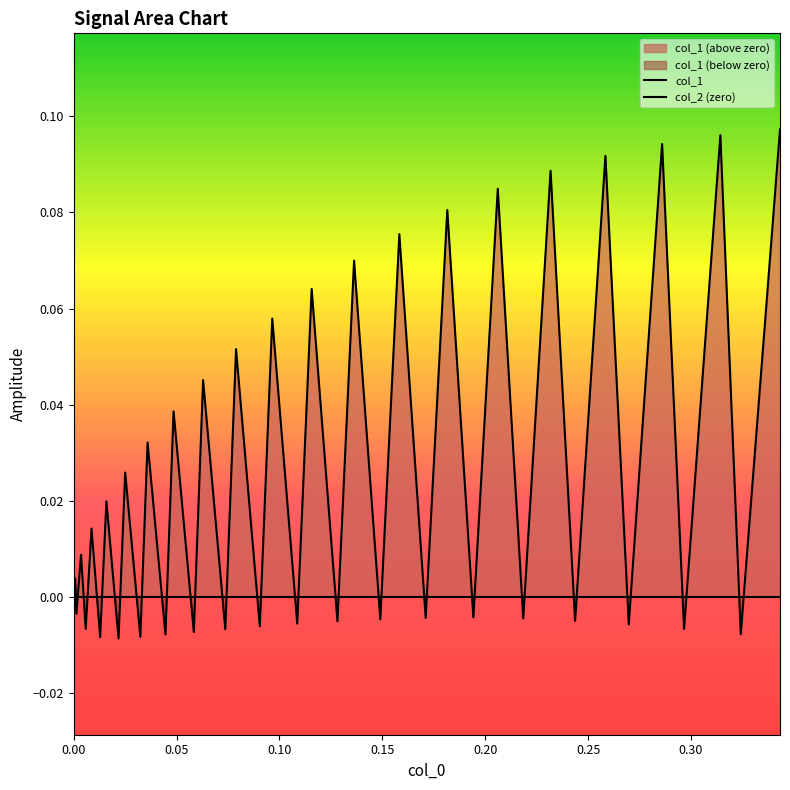

Does the chart have visible grid lines?

No